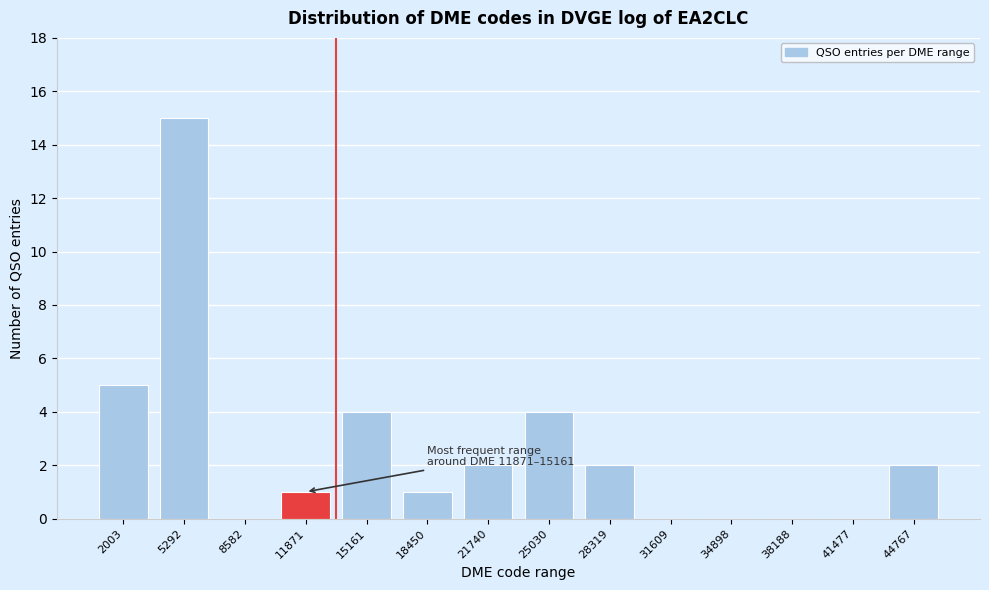

Reading right to left, what are all the values shown in this chart?

44767=2	41477=0	38188=0	34898=0	31609=0	28319=2	25030=4	21740=2	18450=1	15161=4	11871=1	8582=0	5292=15	2003=5